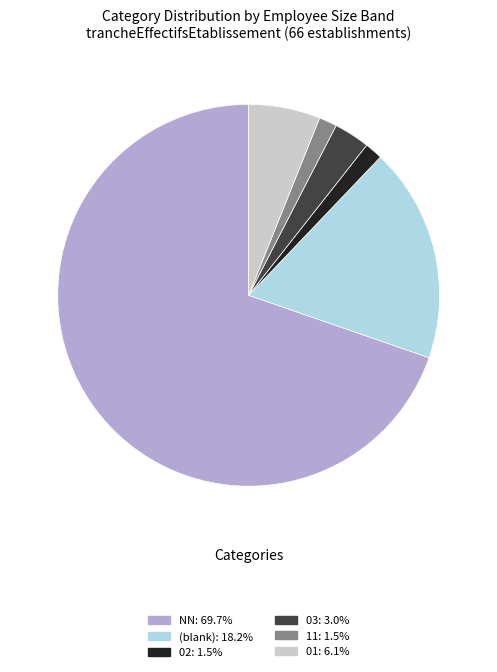

Is there any slice that represents more than half of the pie?

Yes